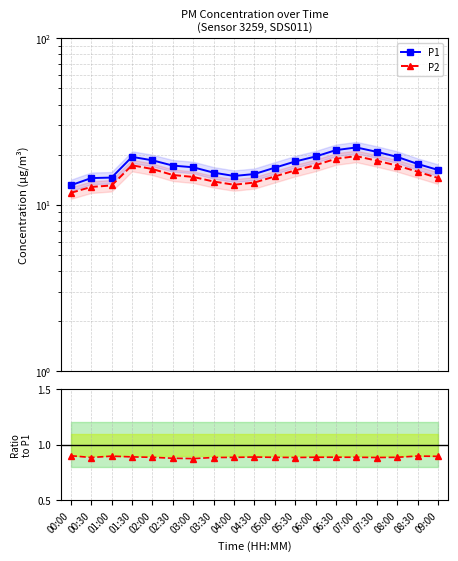

True or false: P1 and P2 intersect in this chart.

False